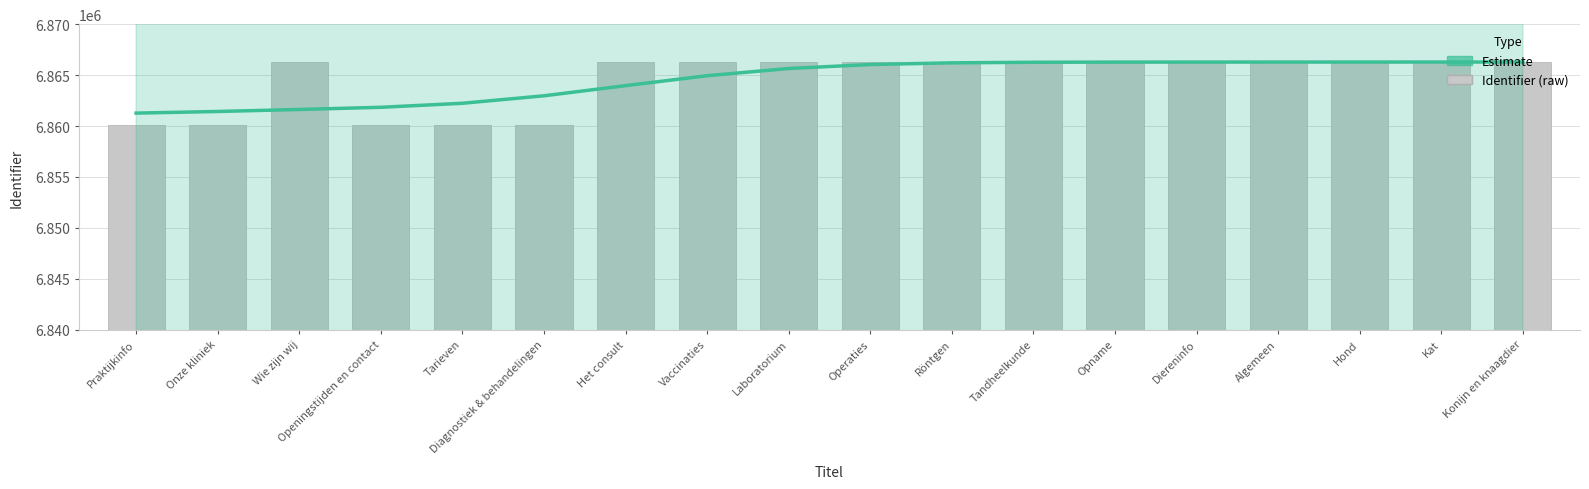

What position from the left is Diagnostiek & behandelingen?

6